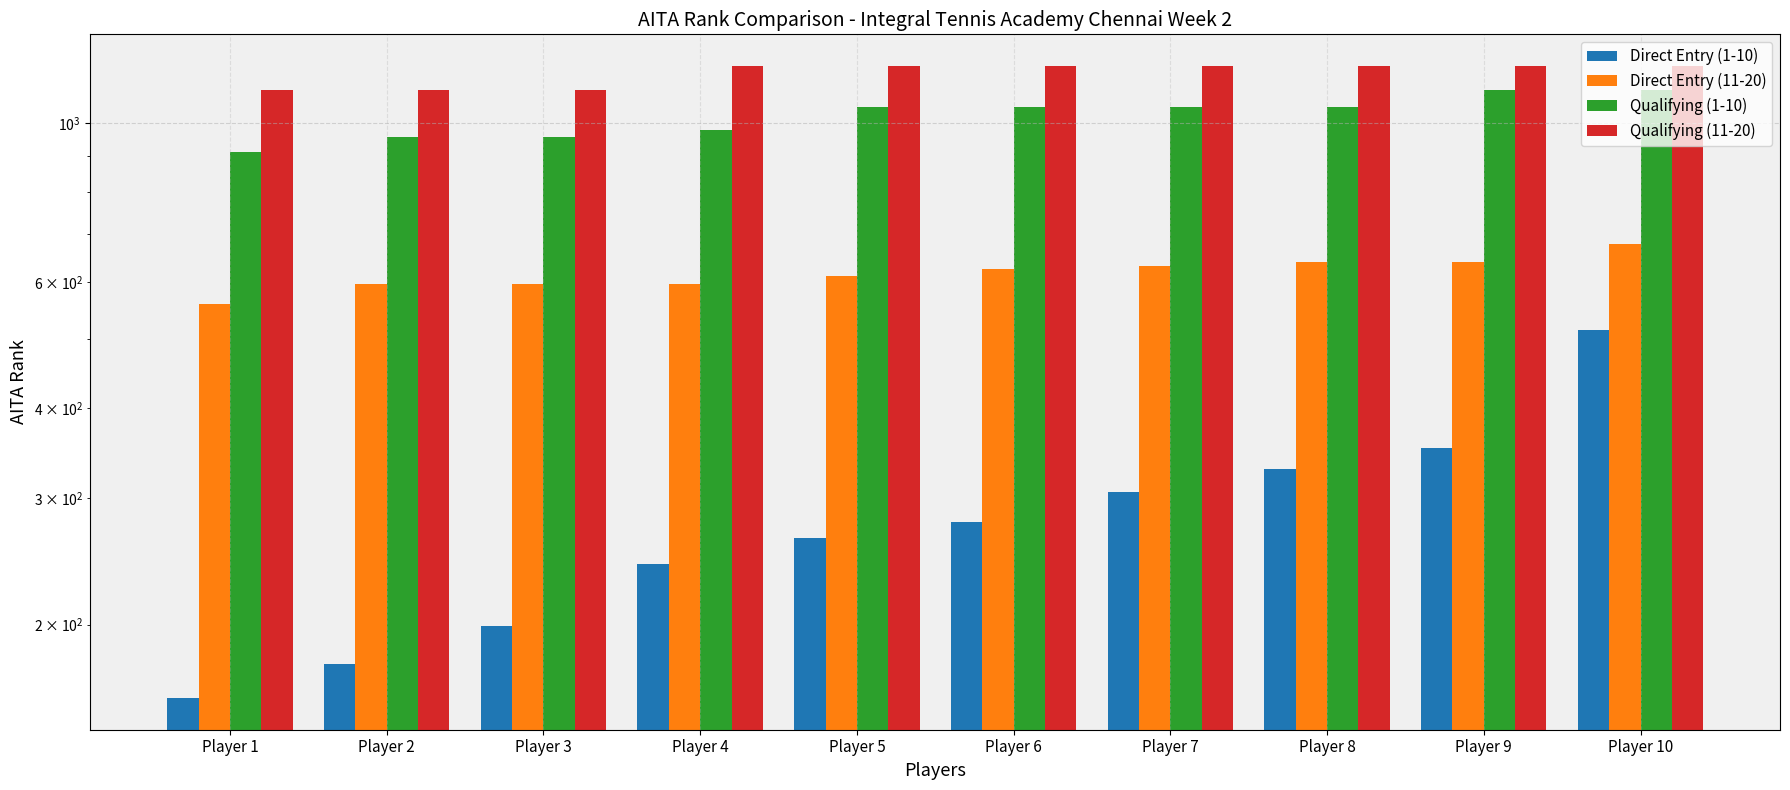

What is the value of the Qualifying (1-10) bar at the 6th from the left?

1053